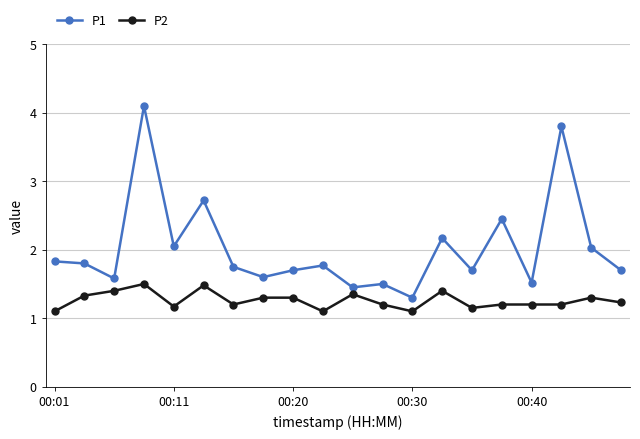

What is the value of the P1 point at the 4th from the left?

4.1